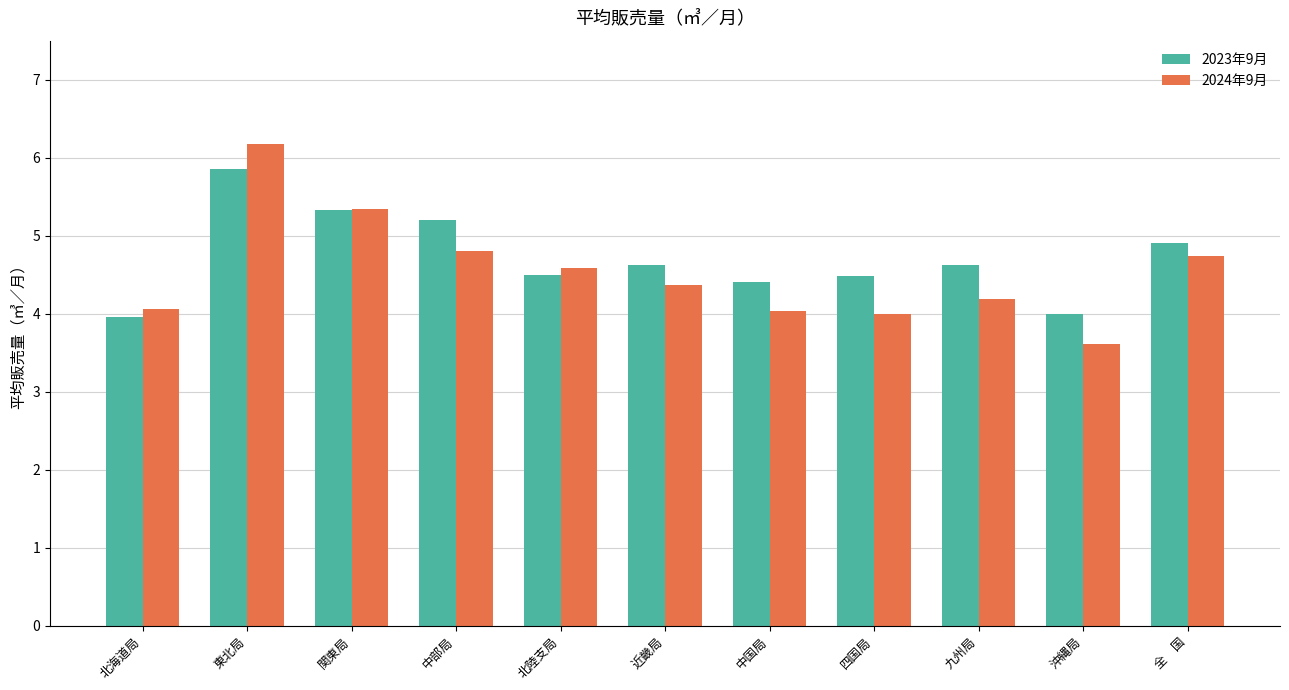

Which label corresponds to the largest value in the chart?

東北局